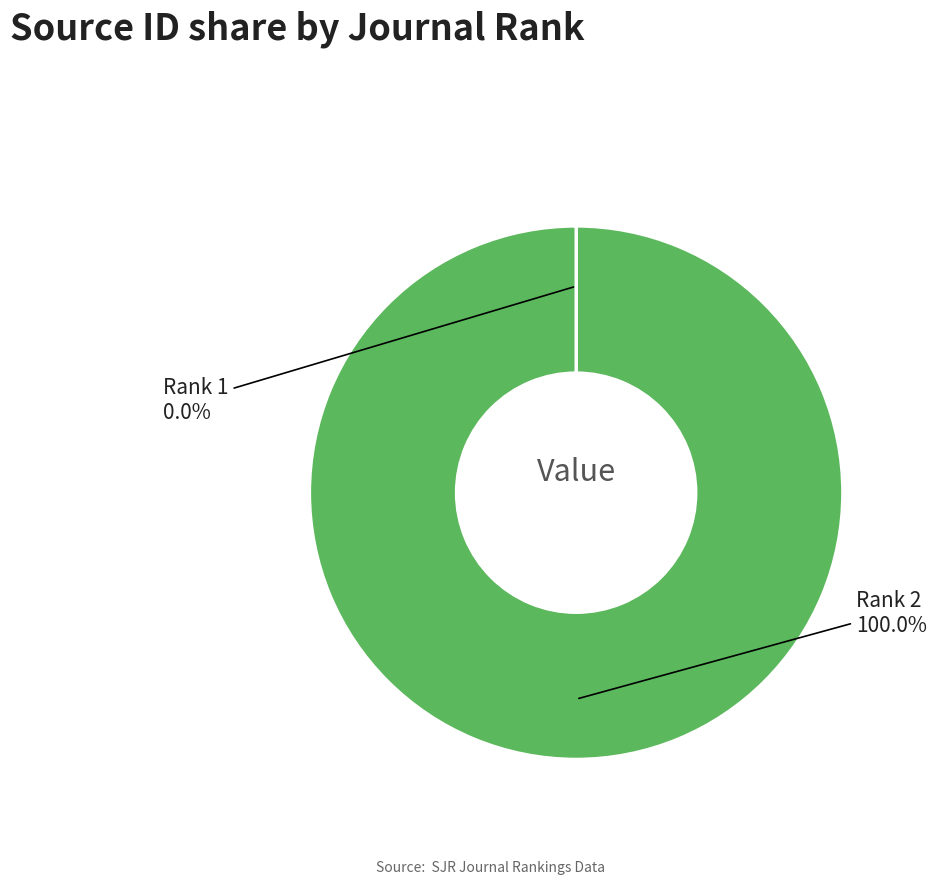

Is there any slice that represents more than half of the pie?

Yes